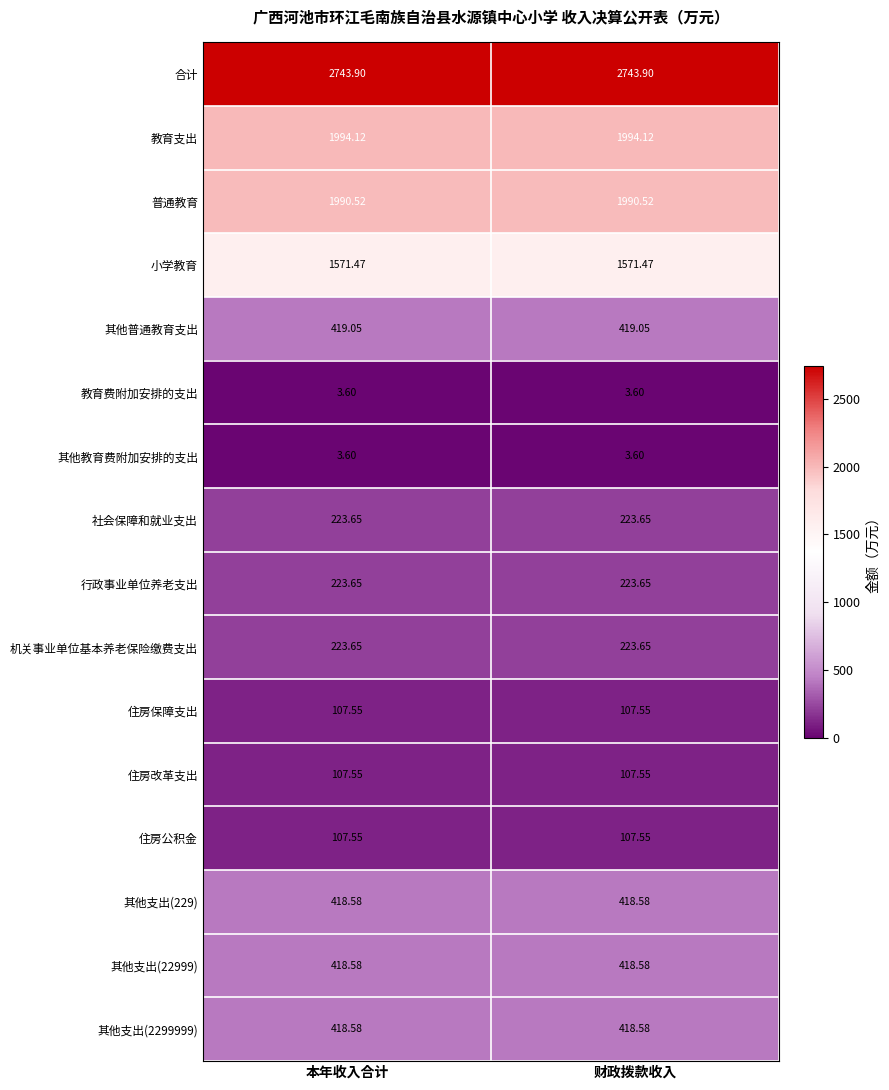

How many series are shown in this chart?

16